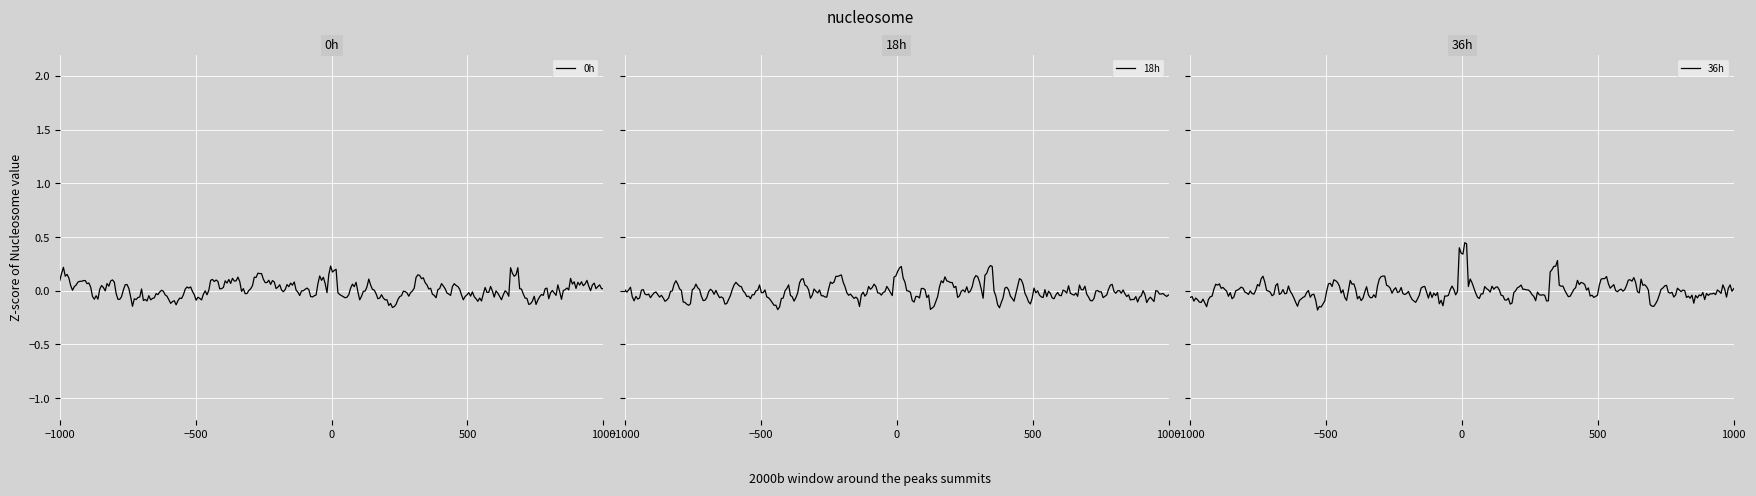

The value of 0h at 1000 is 0.0. True or false?

True